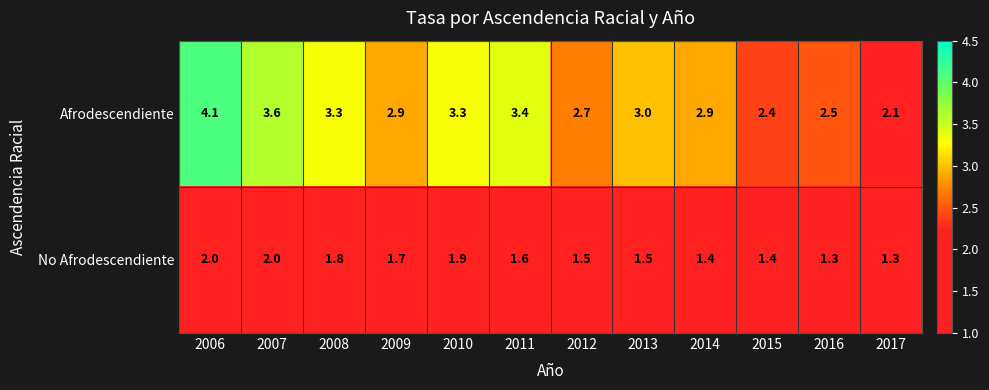

Is it true that No Afrodescendiente equals 1.4 at 2014?

True